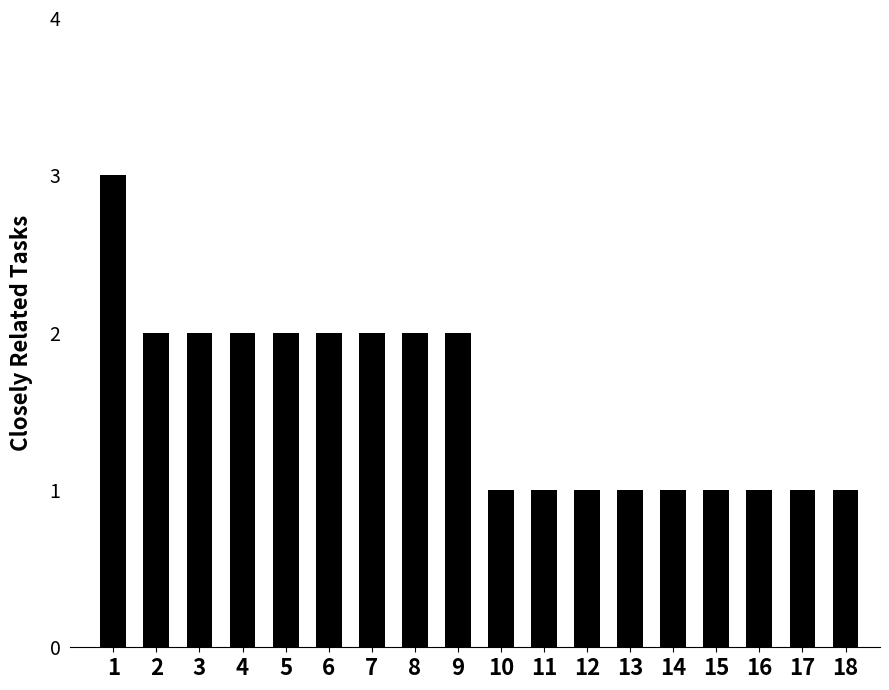

The chart shows a value of 1 at 18. True or false?

True